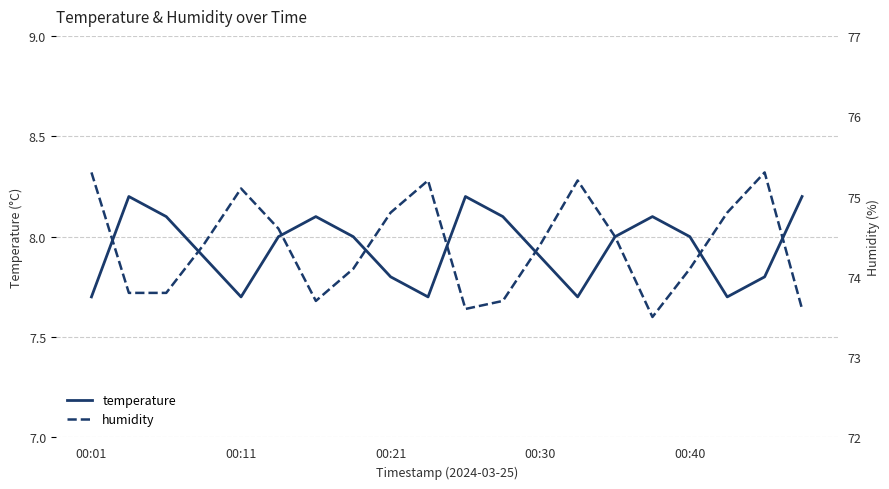

What is the minimum value for temperature?

7.7